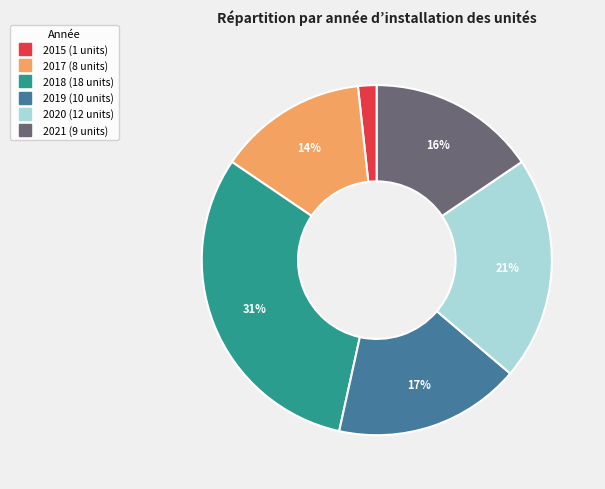

Is it true that 2018 is 39% of the pie?

False